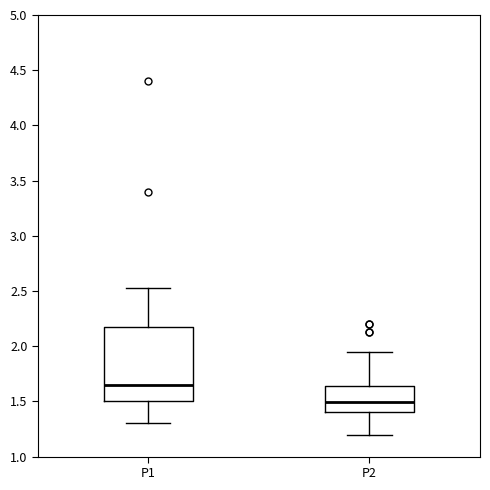

Reading left to right, read every box against the y-axis: the position of its median line, the range the box covers, and the ends of its whiskers. The values are not printed on the chart, so give them approximately, as read against the axis.

P1: median 1.65, box 1.50 to 2.20, whiskers 1.30 to 2.55
P2: median 1.50, box 1.40 to 1.65, whiskers 1.20 to 1.95